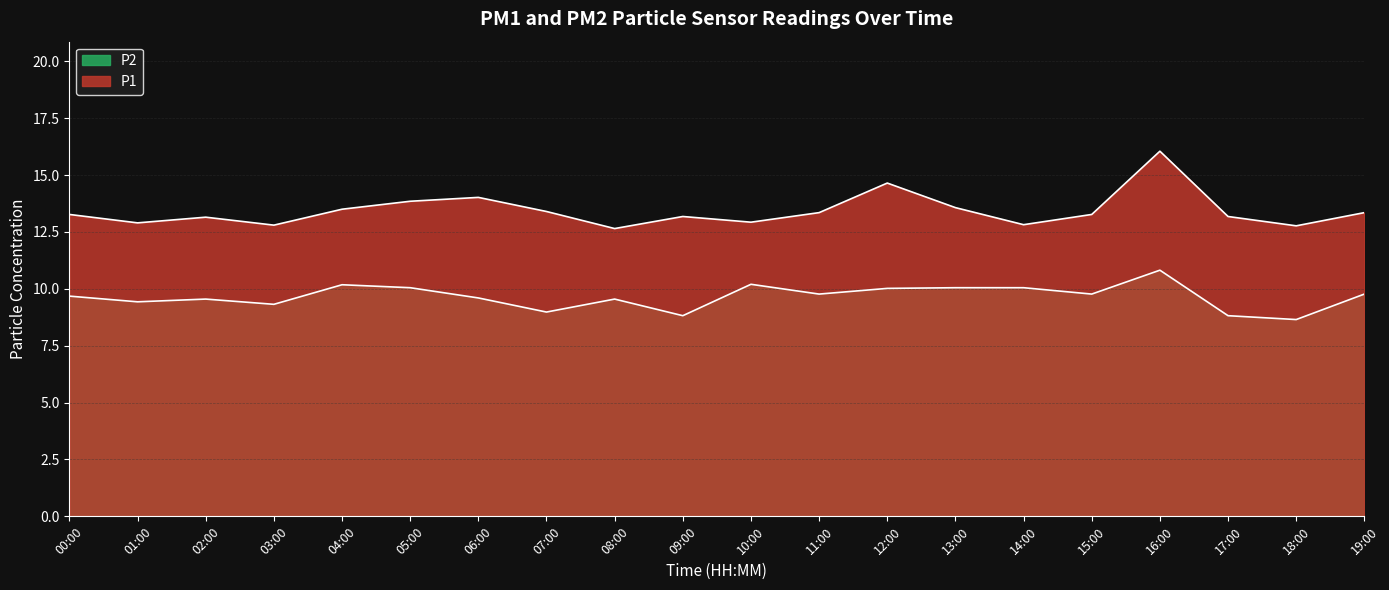

True or false: P2 and P1 cross at least once.

False